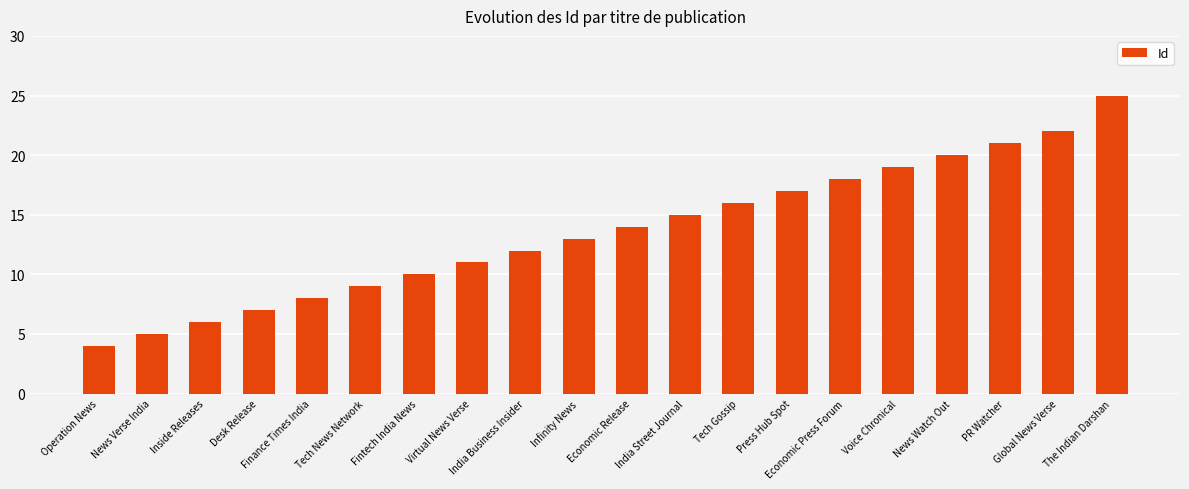

Which category has the lowest value across all series?

Operation News